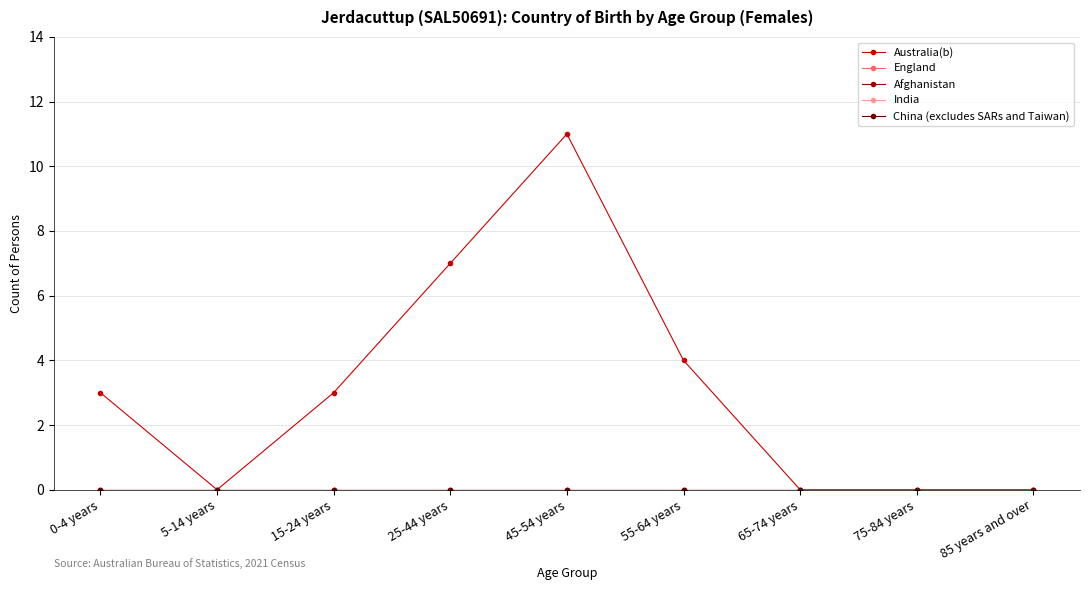

What is the spread (max minus min) of values at 45-54 years?

11